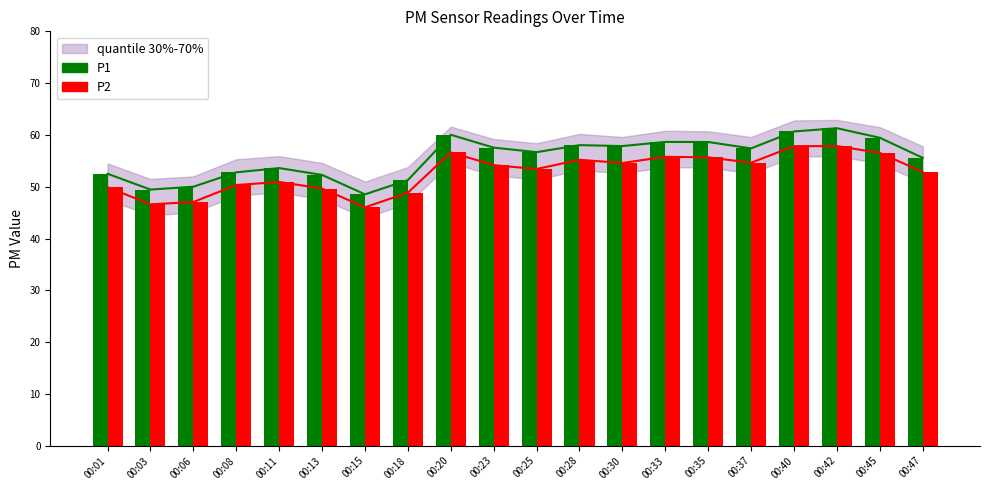

Which series has the largest total across all categories?

P1